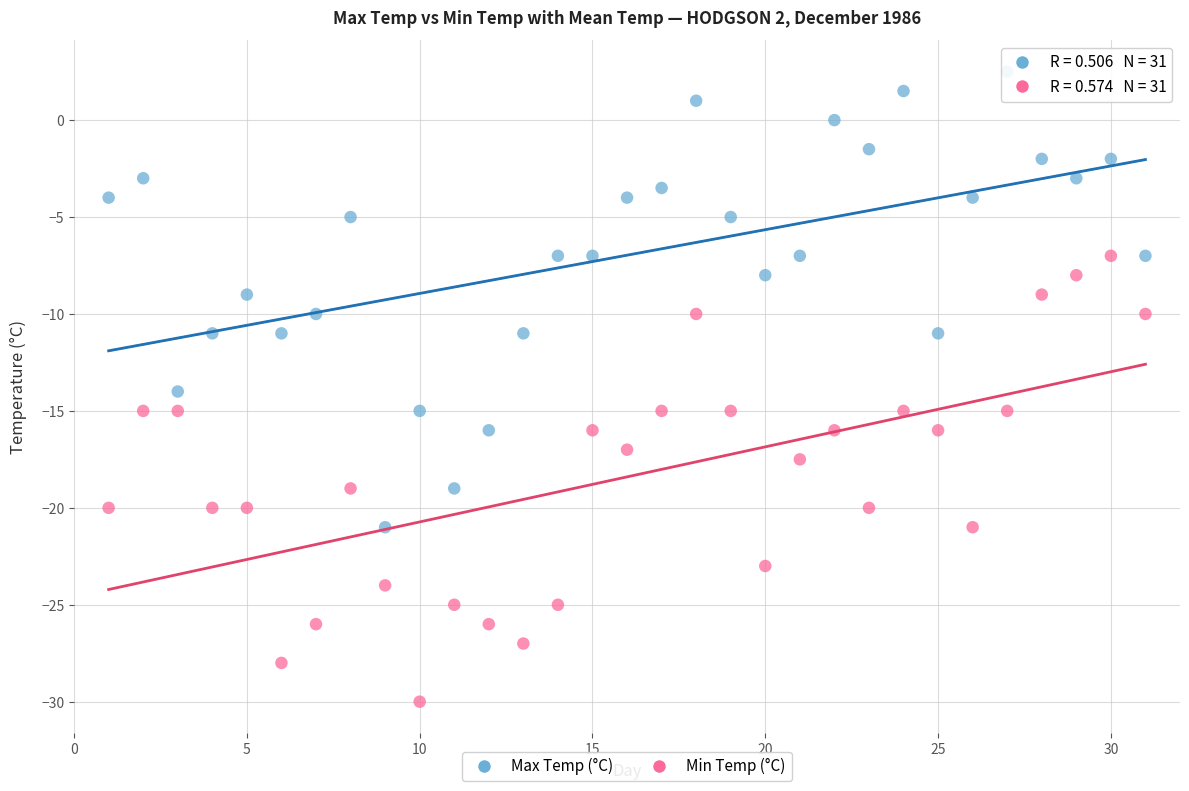

Across all data points, what is the range of Y values (max minus min)?

32.5